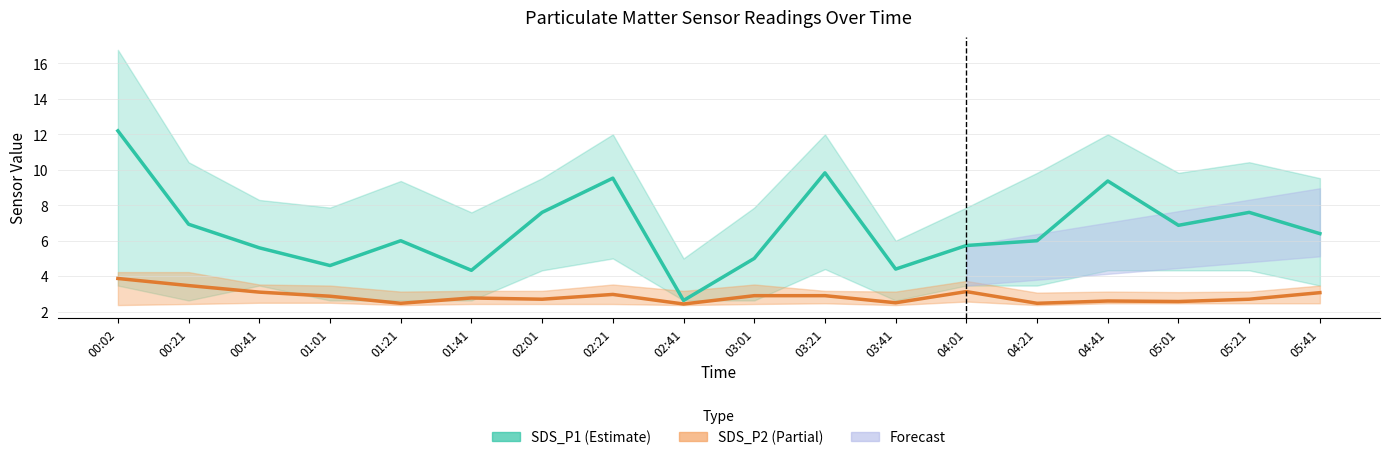

How many lines are shown in the chart?

2